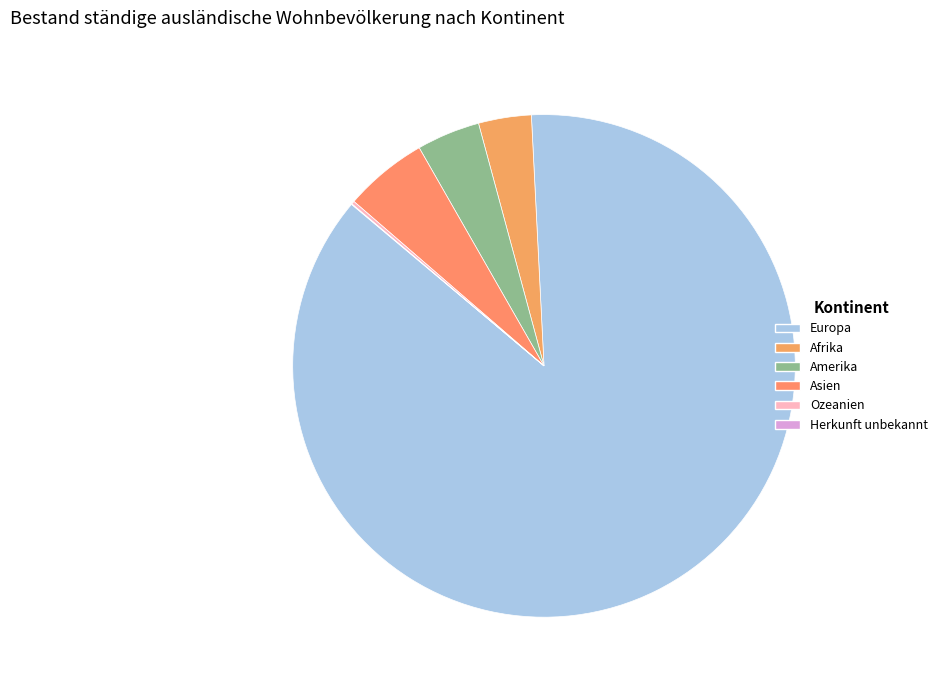

To the nearest percent, what is the average slice percentage?

17%